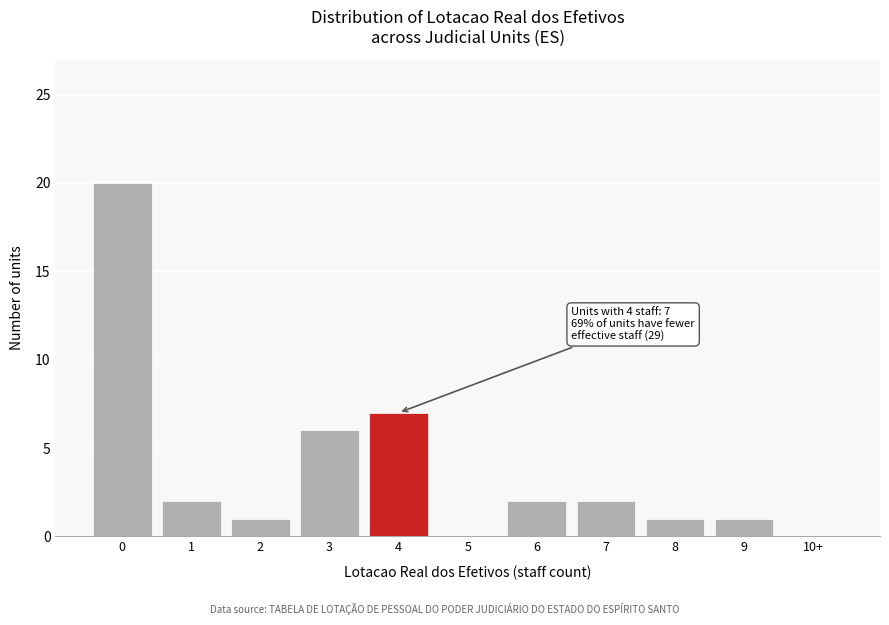

Reading left to right, transcribe all the data shown in this chart.

0=20	1=2	2=1	3=6	4=7	5=0	6=2	7=2	8=1	9=1	10+=0